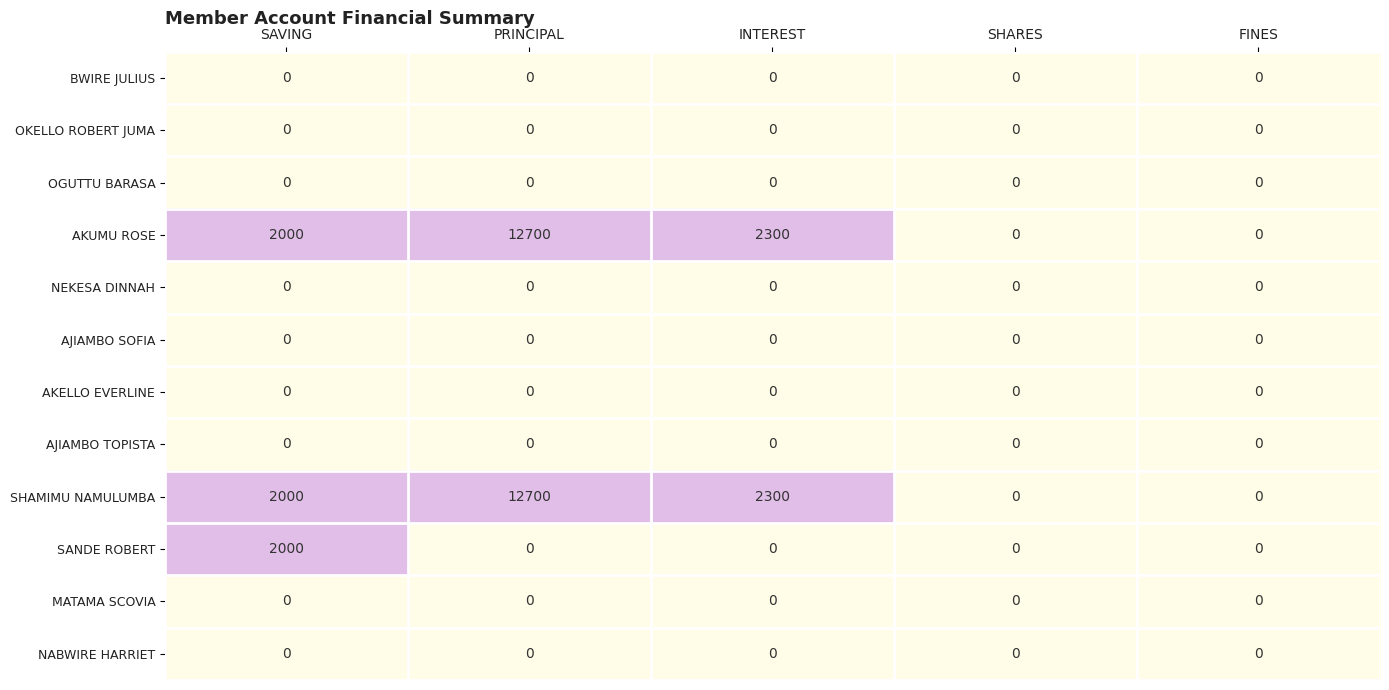

What is the spread (max minus min) of values at SAVING?

2000